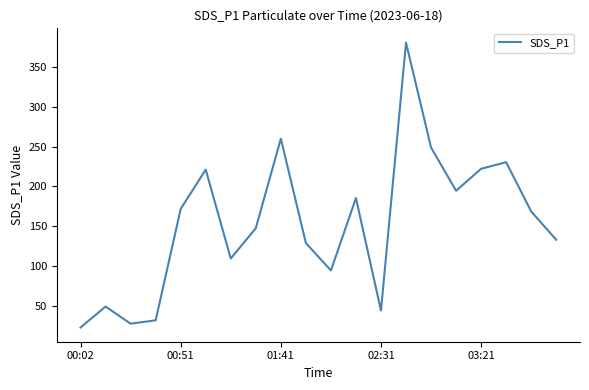

What is the greatest value displayed?

380.5